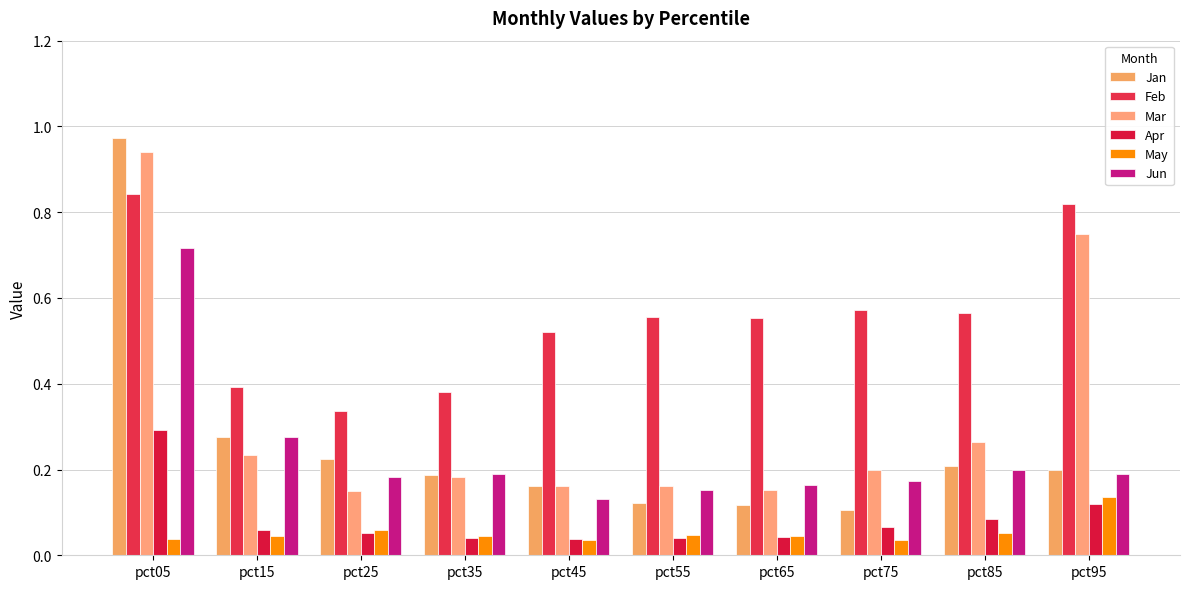

At how many categories does at least one series exceed 0?

10